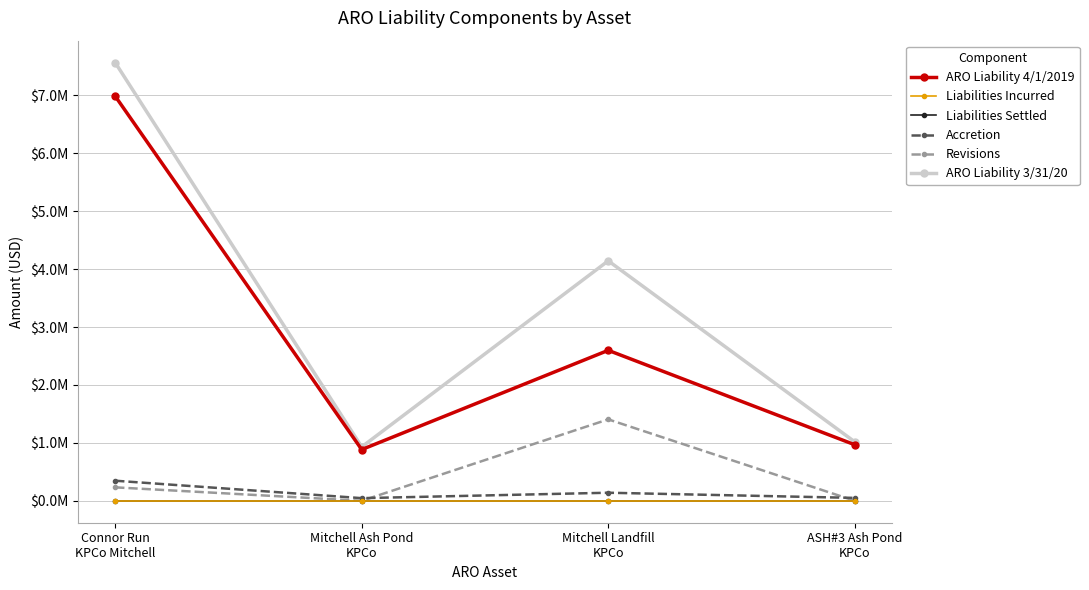

True or false: Revisions and Liabilities Settled cross at least once.

False